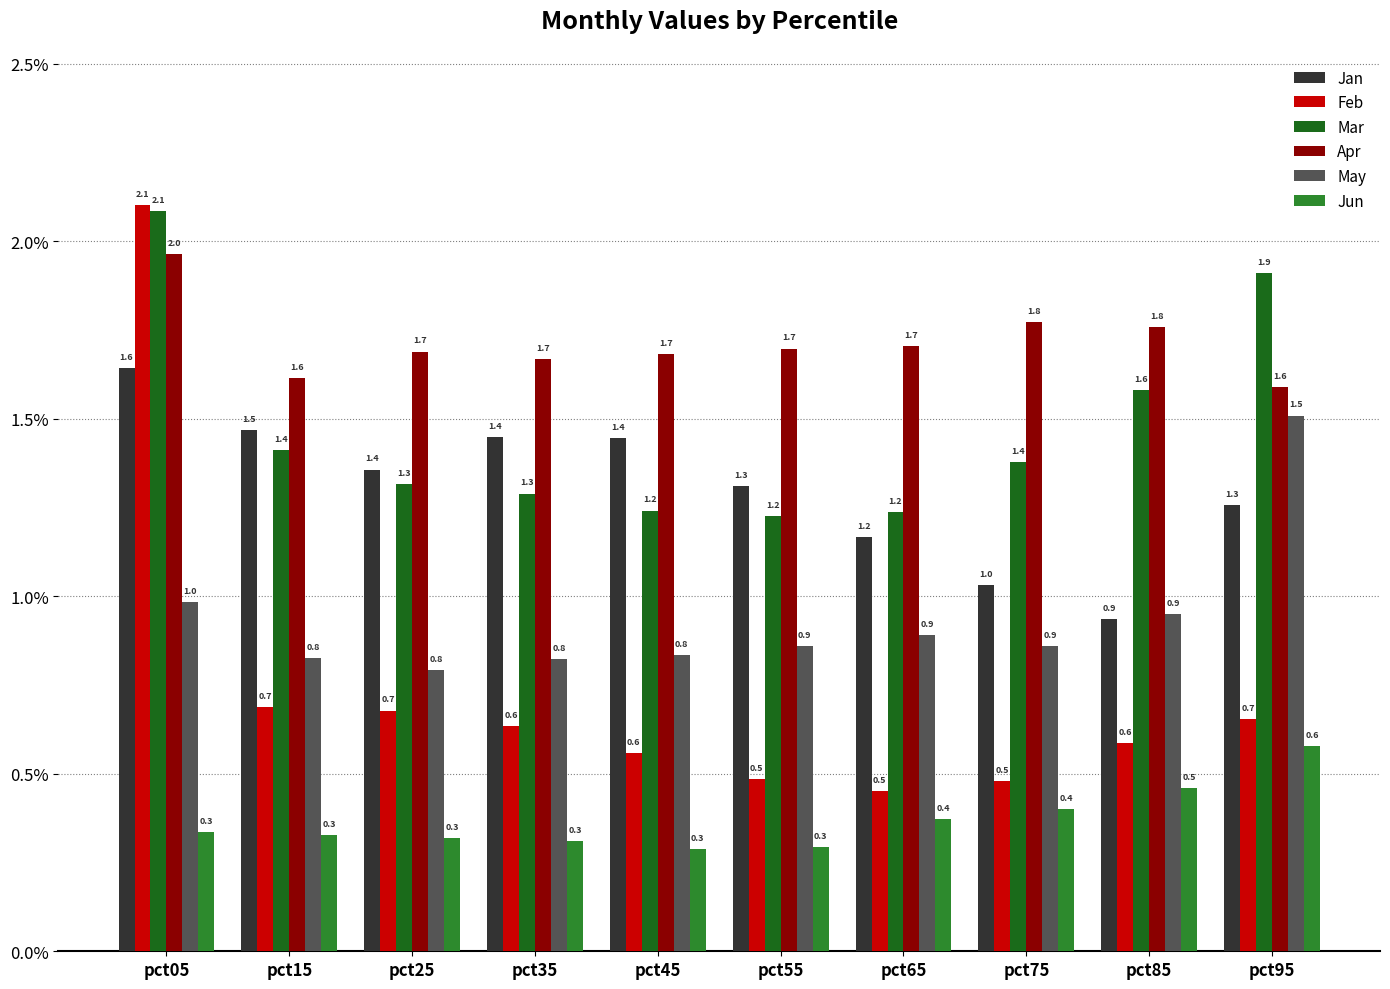

What is the highest value of the Jan series?

1.6